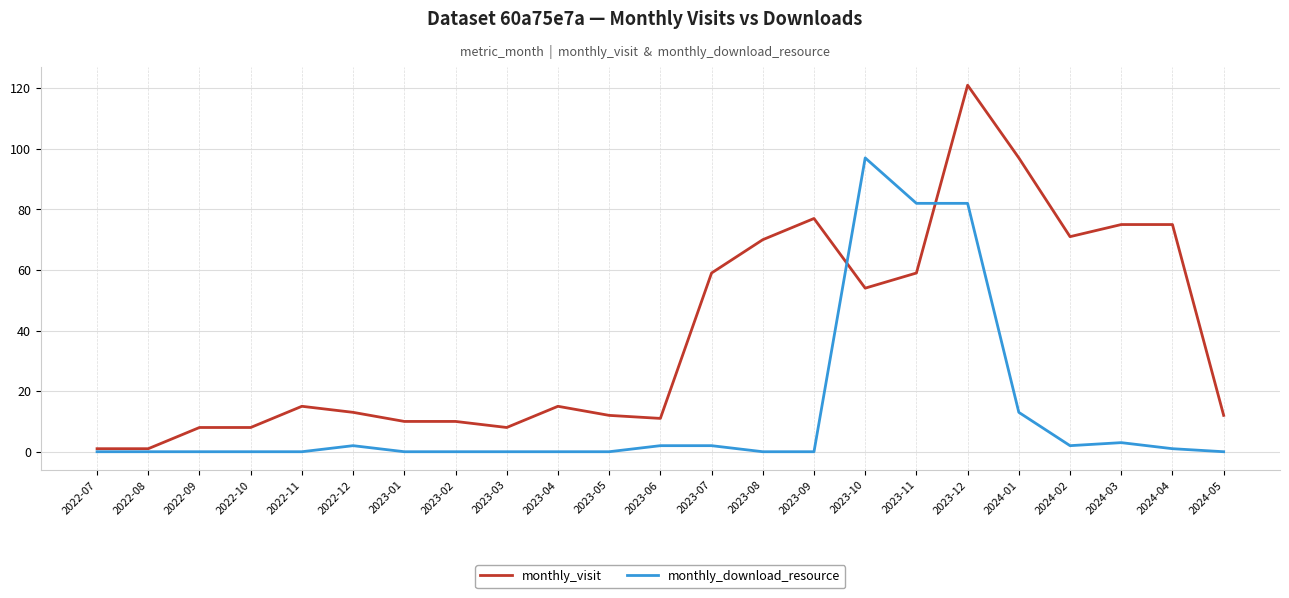

True or false: monthly_visit has more than 1 interior local peaks.

True